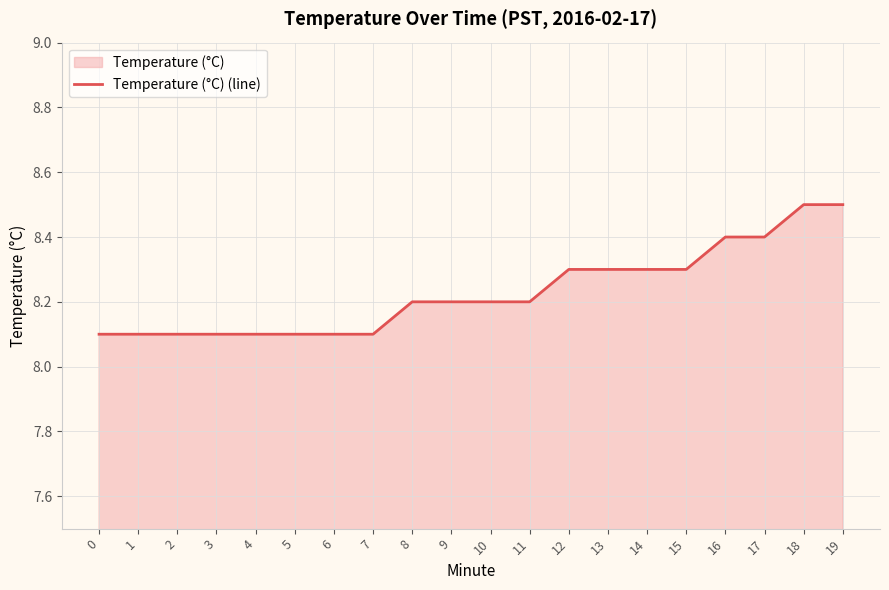

What is the value of the 9th point from the left?

8.2